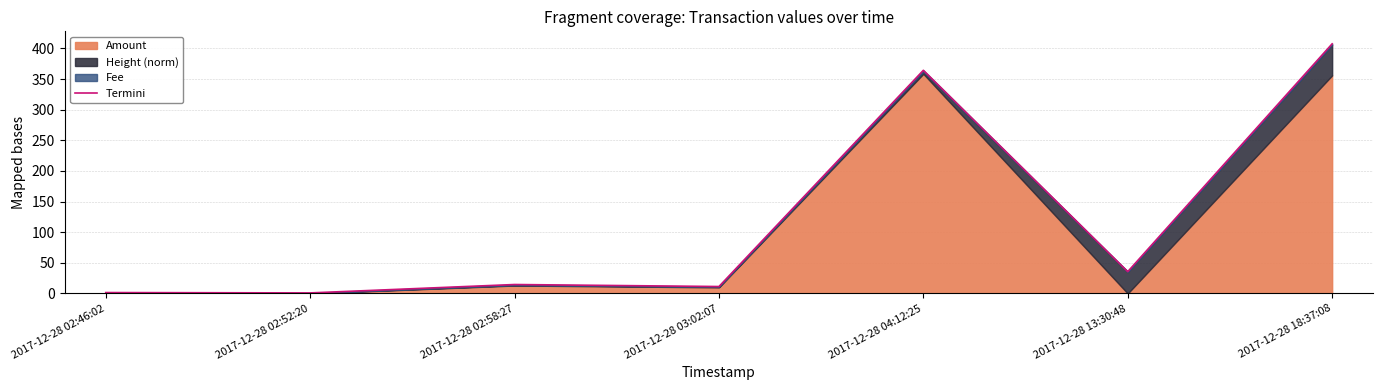

What is the change in value from 2017-12-28 02:52:20 to 2017-12-28 04:12:25?

+363.3